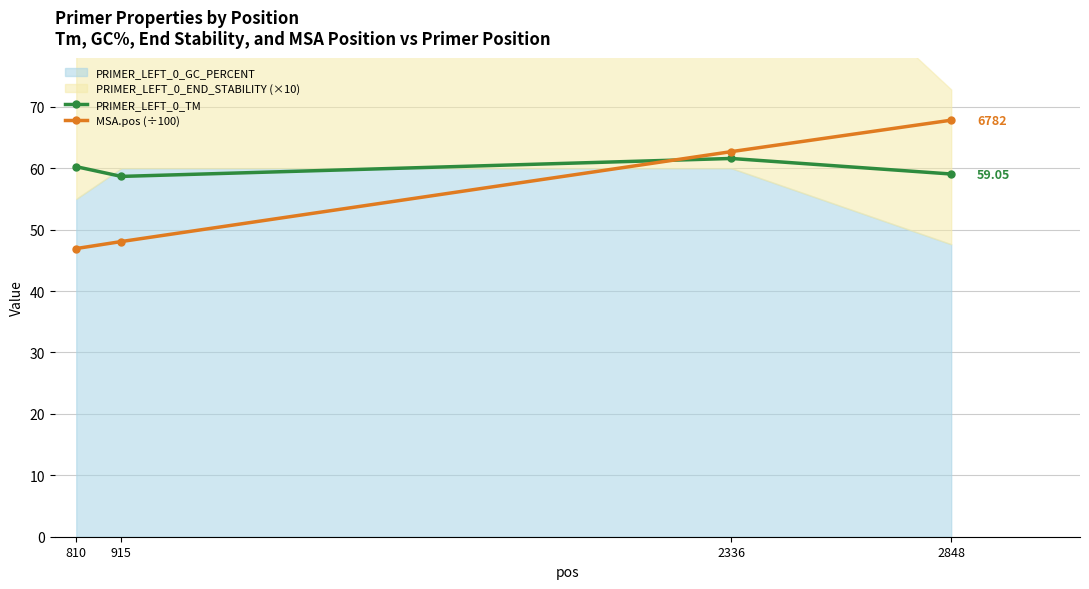

Between 2848 and 810, which is larger?

810